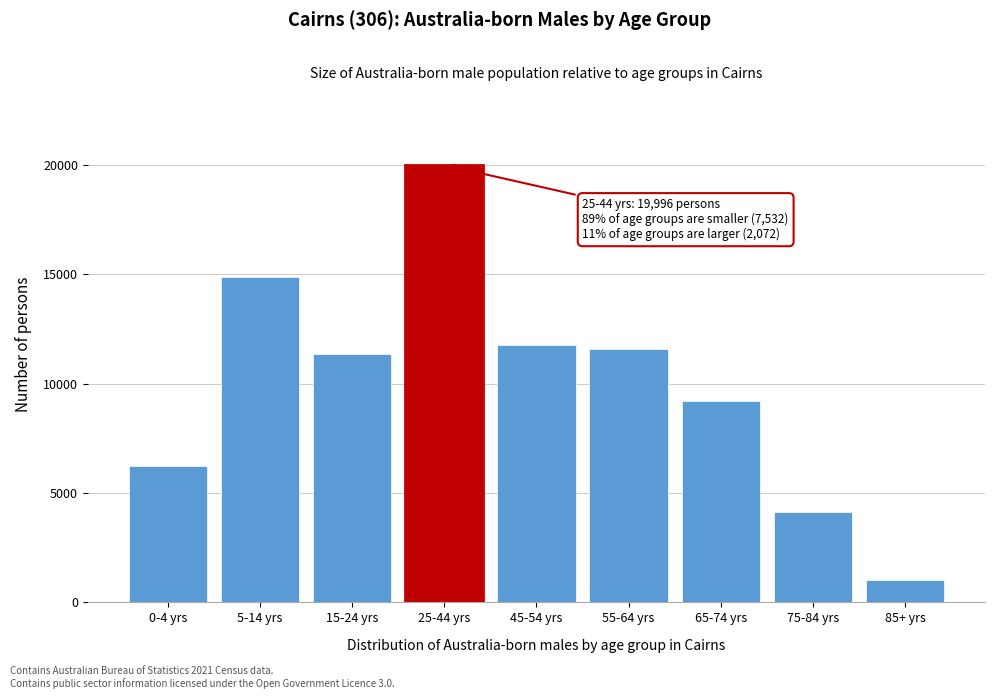

Reading left to right, what are all the values shown in this chart?

6238	14857	11370	19996	11764	11585	9229	4124	1036